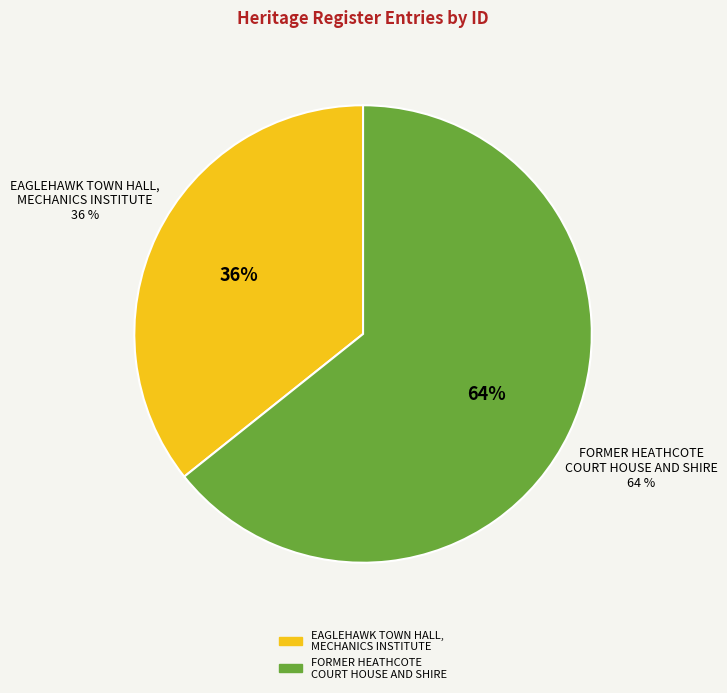

To the nearest percent, what is the combined percentage of EAGLEHAWK TOWN HALL, MECHANICS INSTITUTE and FORMER HEATHCOTE COURT HOUSE AND SHIRE?

100%